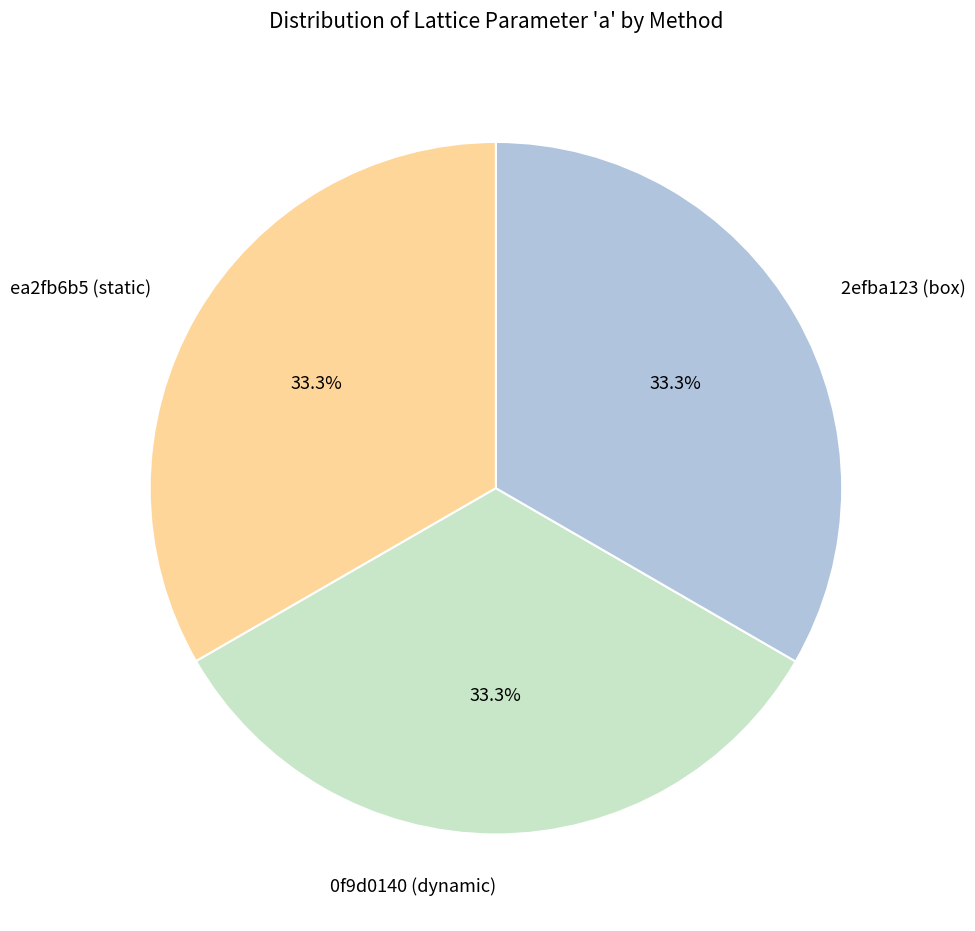

What percentage is NOT represented by 2efba123 (box)?

66.7%